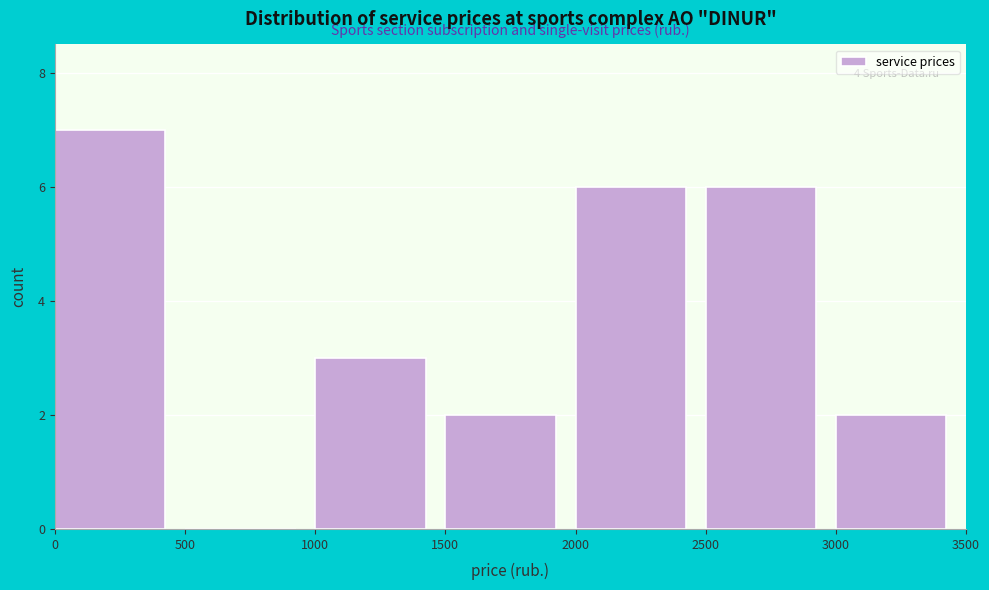

Over which range of the x-axis is the bar tallest?

0 to 500